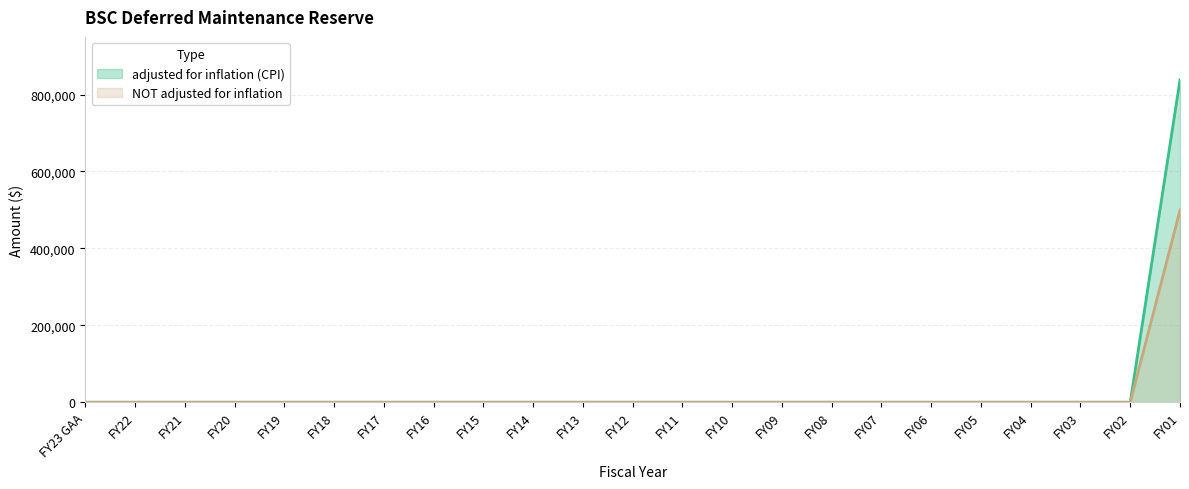

Which category has the highest value in the adjusted for inflation (CPI) series?

FY01